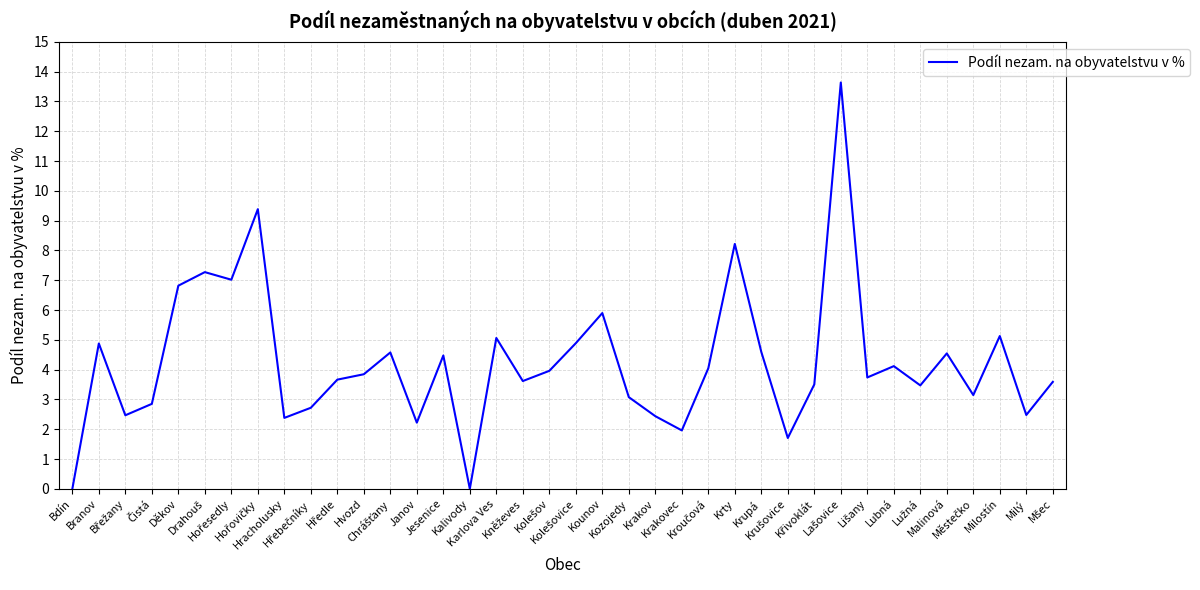

What is the difference between the maximum and minimum values?

13.6